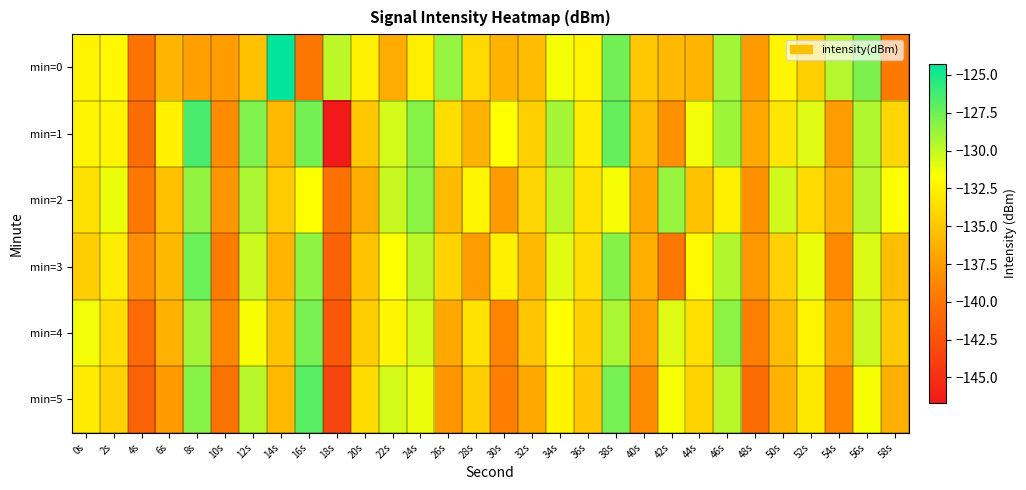

Reading right to left, what are all the values shown in this chart?

min=0: 58s=-139.6	56s=-127.9	54s=-129.6	52s=-134.5	50s=-132.3	48s=-137.7	46s=-129.1	44s=-136.1	42s=-135.8	40s=-134.9	38s=-127.6	36s=-132.4	34s=-131.5	32s=-135.6	30s=-136.2	28s=-134.0	26s=-128.6	24s=-132.7	22s=-136.6	20s=-132.6	18s=-129.8	16s=-139.8	14s=-124.3	12s=-135.4	10s=-137.5	8s=-137.3	6s=-136.1	4s=-140.0	2s=-132.1	0s=-132.4
min=1: 58s=-134.1	56s=-129.4	54s=-137.5	52s=-130.8	50s=-133.2	48s=-136.7	46s=-128.9	44s=-131.4	42s=-138.2	40s=-135.6	38s=-127.3	36s=-132.8	34s=-129.1	32s=-134.5	30s=-131.8	28s=-136.2	26s=-133.7	24s=-128.3	22s=-130.5	20s=-135.0	18s=-146.7	16s=-127.7	14s=-135.8	12s=-128.1	10s=-138.5	8s=-126.5	6s=-132.6	4s=-140.6	2s=-132.4	0s=-132.4
min=2: 58s=-131.8	56s=-129.6	54s=-136.3	52s=-133.9	50s=-130.4	48s=-138.1	46s=-132.6	44s=-135.3	42s=-128.7	40s=-136.8	38s=-131.5	36s=-133.4	34s=-129.8	32s=-134.2	30s=-137.6	28s=-132.3	26s=-135.7	24s=-128.4	22s=-130.1	20s=-136.5	18s=-140.2	16s=-131.7	14s=-134.8	12s=-129.3	10s=-137.9	8s=-128.6	6s=-135.4	4s=-139.8	2s=-131.2	0s=-133.5
min=3: 58s=-135.5	56s=-130.7	54s=-138.6	52s=-131.2	50s=-134.4	48s=-137.8	46s=-129.5	44s=-132.1	42s=-139.7	40s=-136.4	38s=-128.2	36s=-133.7	34s=-130.9	32s=-135.8	30s=-132.6	28s=-137.4	26s=-134.3	24s=-129.8	22s=-131.7	20s=-135.2	18s=-141.3	16s=-128.5	14s=-136.1	12s=-130.2	10s=-139.5	8s=-127.4	6s=-135.9	4s=-138.3	2s=-132.8	0s=-134.6
min=4: 58s=-134.9	56s=-130.2	54s=-137.1	52s=-132.4	50s=-135.7	48s=-139.3	46s=-128.4	44s=-133.6	42s=-130.8	40s=-137.2	38s=-129.3	36s=-134.5	34s=-131.8	32s=-135.1	30s=-138.9	28s=-133.4	26s=-136.8	24s=-130.5	22s=-132.3	20s=-134.6	18s=-142.1	16s=-127.8	14s=-135.2	12s=-131.5	10s=-138.7	8s=-129.1	6s=-136.3	4s=-140.8	2s=-133.7	0s=-131.4
min=5: 58s=-136.4	56s=-131.5	54s=-138.8	52s=-133.1	50s=-136.2	48s=-140.6	46s=-129.7	44s=-134.3	42s=-131.6	40s=-138.5	38s=-127.8	36s=-135.1	34s=-132.4	32s=-136.7	30s=-139.3	28s=-134.6	26s=-137.9	24s=-131.2	22s=-130.5	20s=-133.8	18s=-143.4	16s=-126.9	14s=-135.8	12s=-129.7	10s=-140.1	8s=-128.3	6s=-137.6	4s=-141.2	2s=-134.5	0s=-132.9